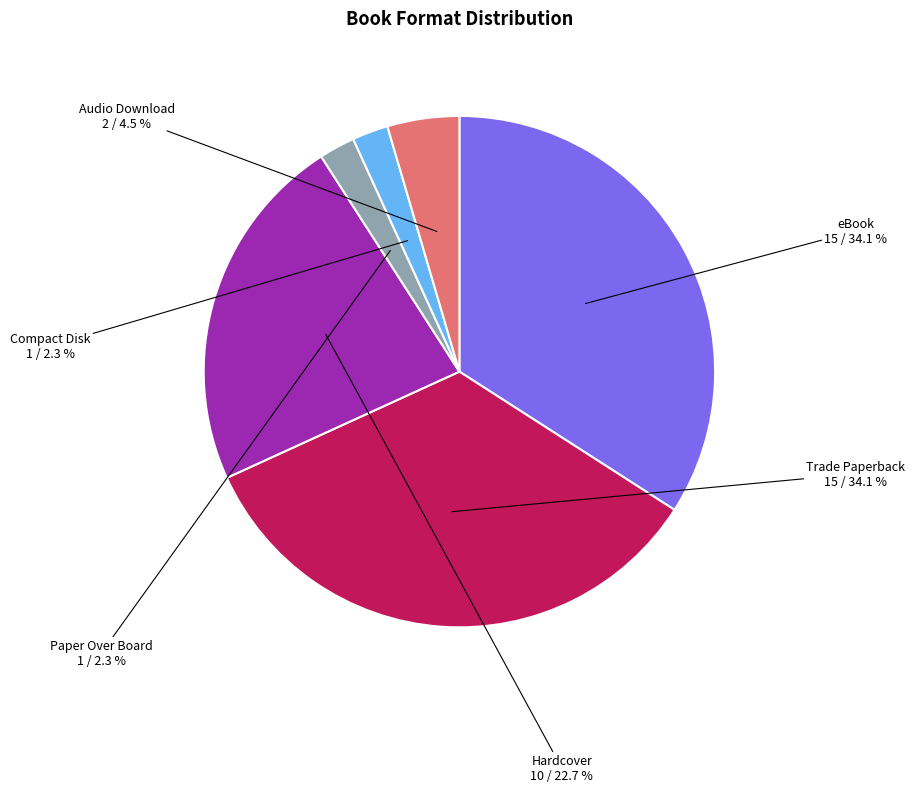

What is the total percentage of Trade Paperback and eBook?

68.2%